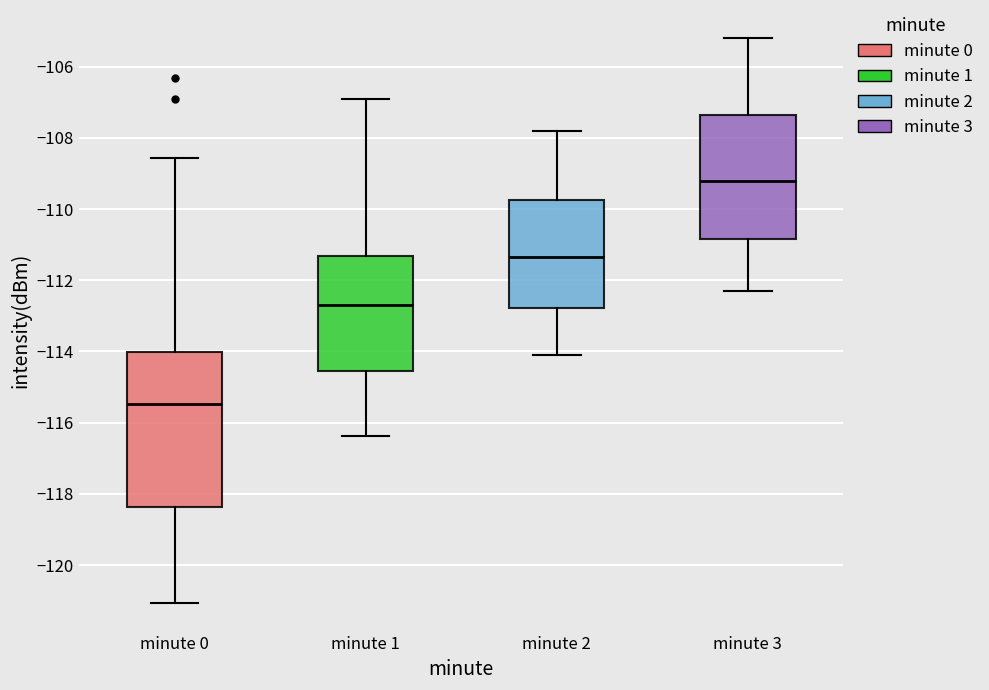

Where does the lower whisker of the box for minute 3 end on the y-axis? The values are not printed on the chart, so give them approximately, as read against the axis.

-112.2